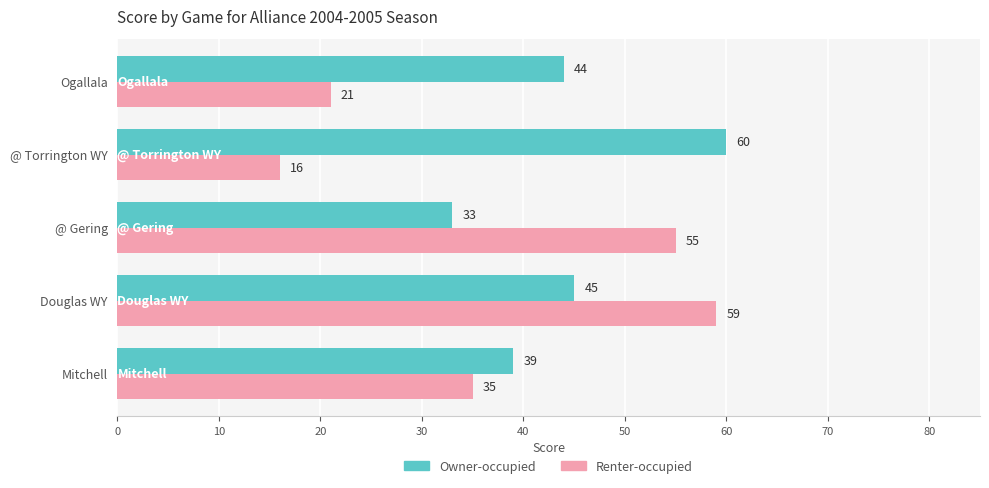

Rank the series at Mitchell from lowest to highest value.

Renter-occupied, Owner-occupied